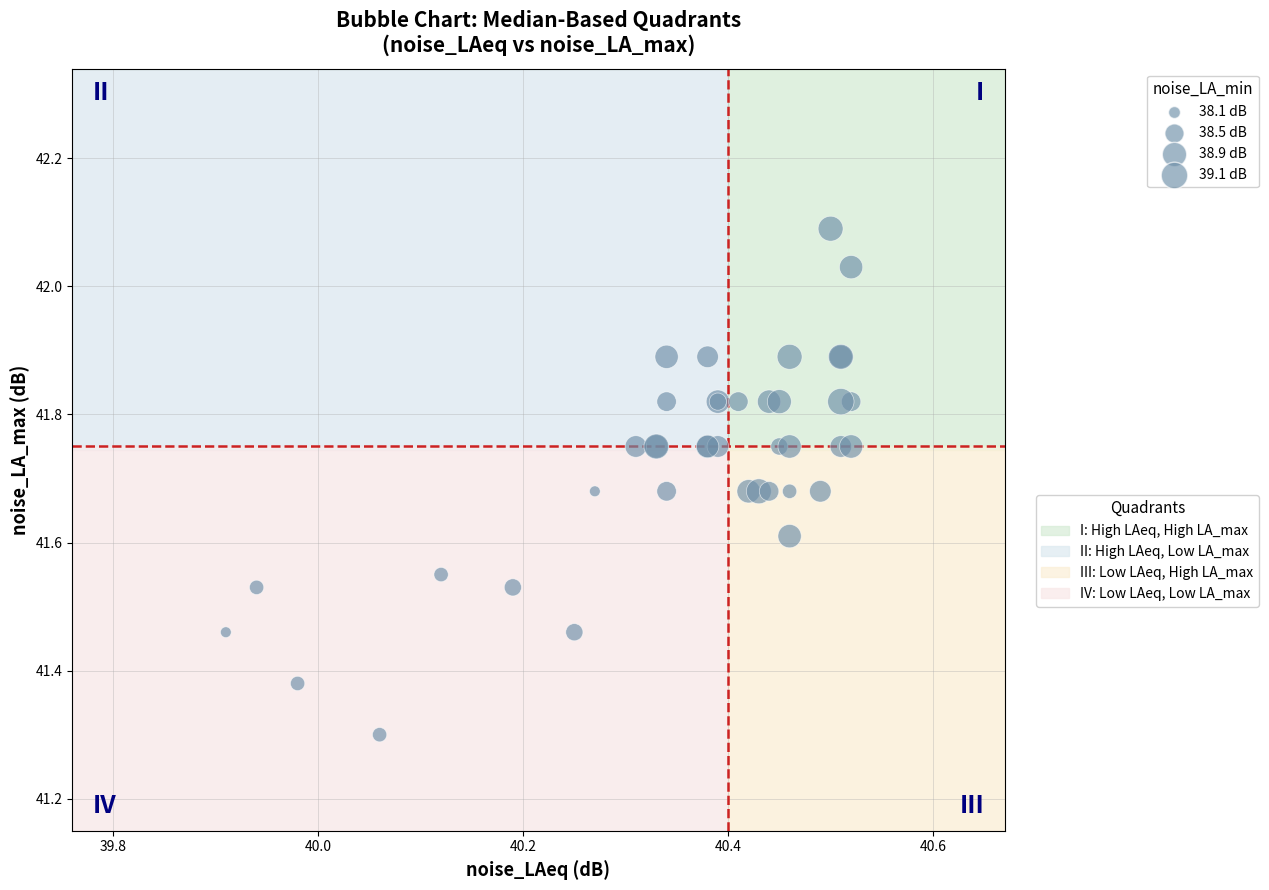

What Y value in the scatter plot is closest to 41?

41.3